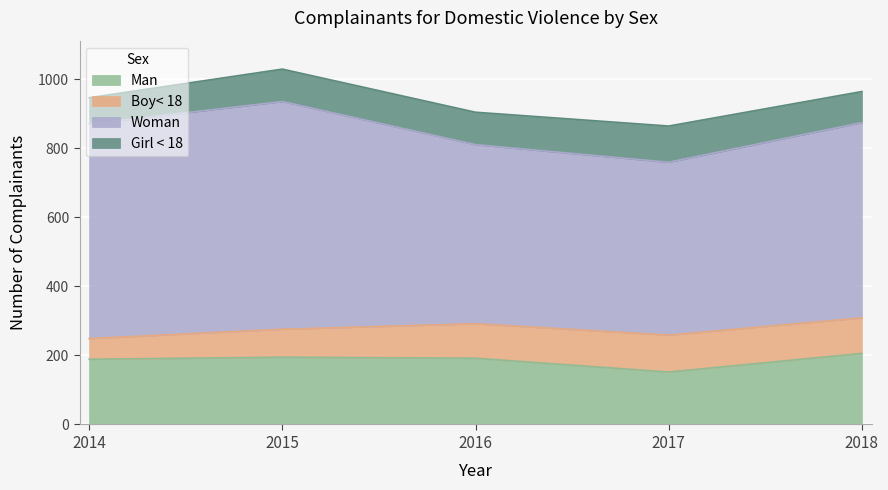

True or false: Girl < 18 and Man cross at least once.

False